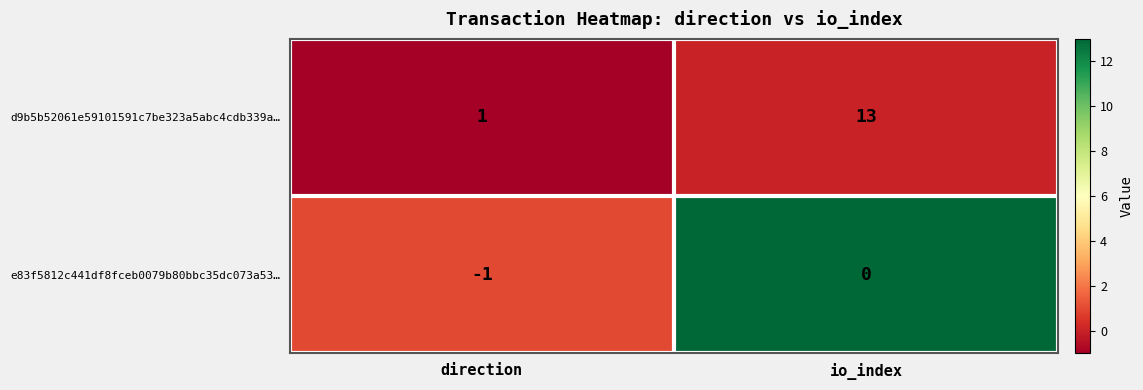

Which series changed the most between direction and io_index?

d9b5b52061e59101591c7be323a5abc4cdb339a…